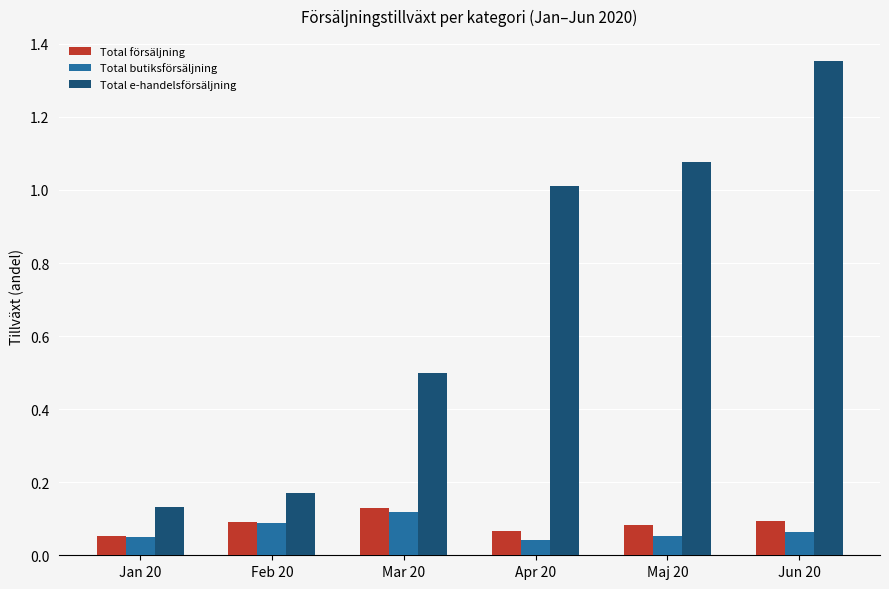

What are all the series names shown in the legend?

Total försäljning, Total butiksförsäljning, Total e-handelsförsäljning